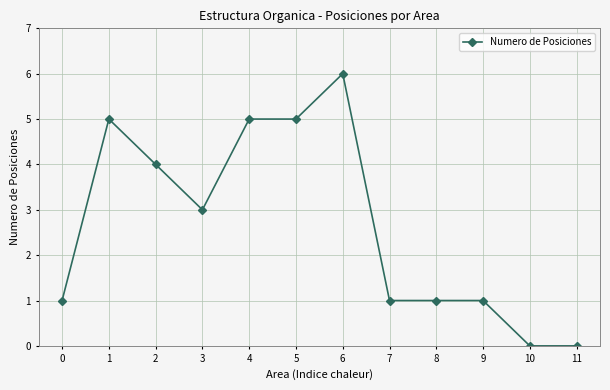

Reading right to left, what are all the values shown in this chart?

11=0	10=0	9=1	8=1	7=1	6=6	5=5	4=5	3=3	2=4	1=5	0=1